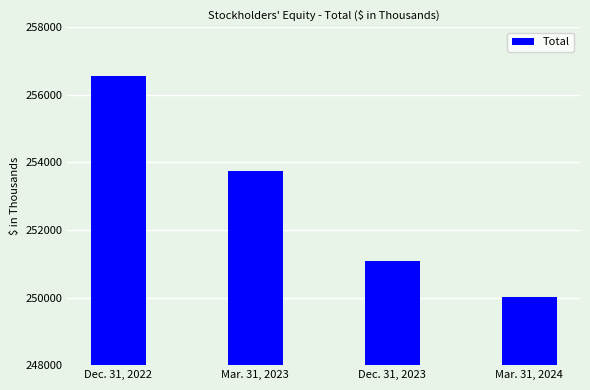

Is it true that the value at Mar. 31, 2023 is 253761?

True